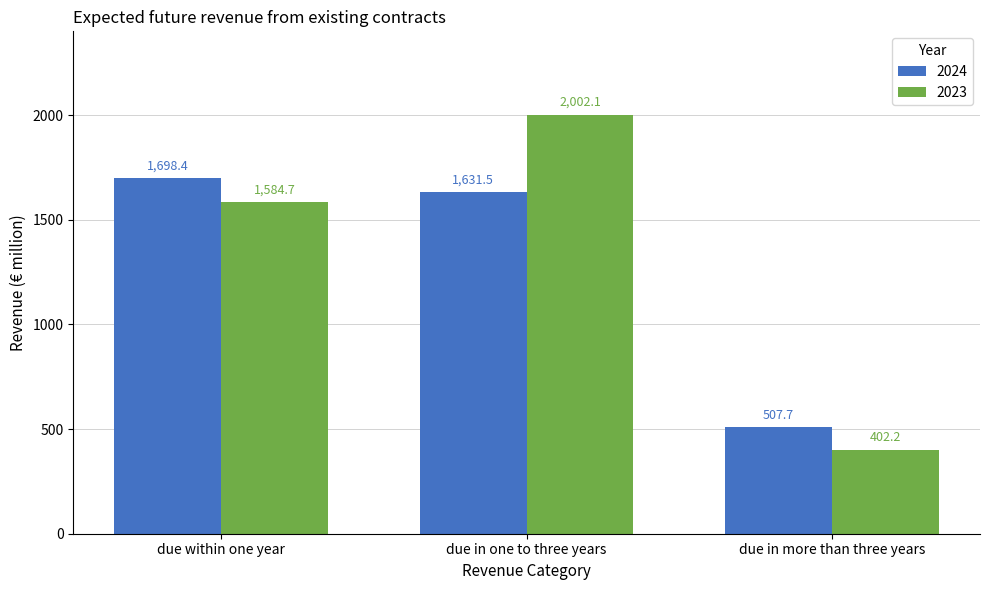

The value of 2024 at due in one to three years is 1631.5. True or false?

True